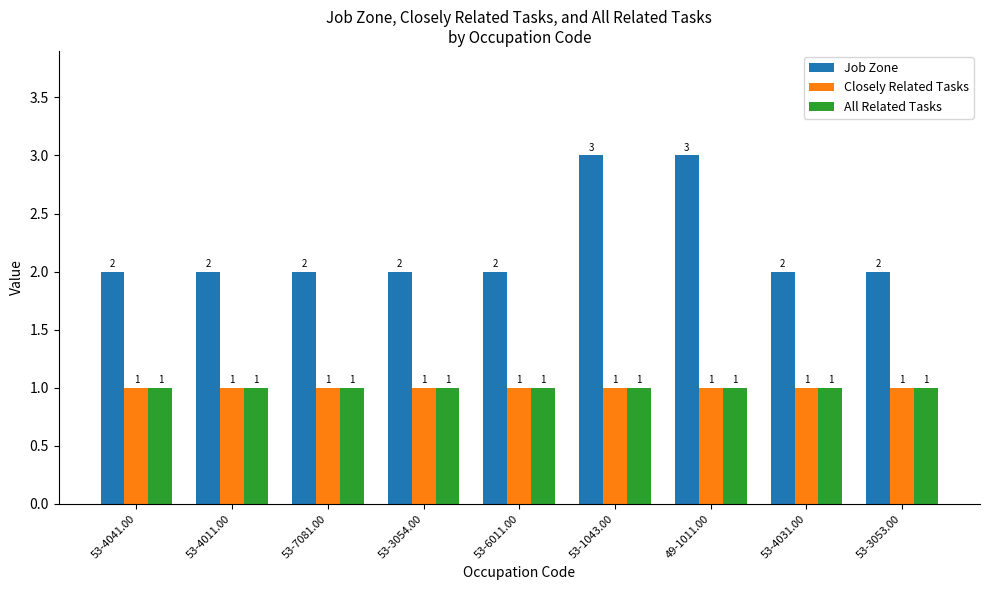

Reading left to right, extract all data points from this chart.

Job Zone: 2	2	2	2	2	3	3	2	2
Closely Related Tasks: 1	1	1	1	1	1	1	1	1
All Related Tasks: 1	1	1	1	1	1	1	1	1